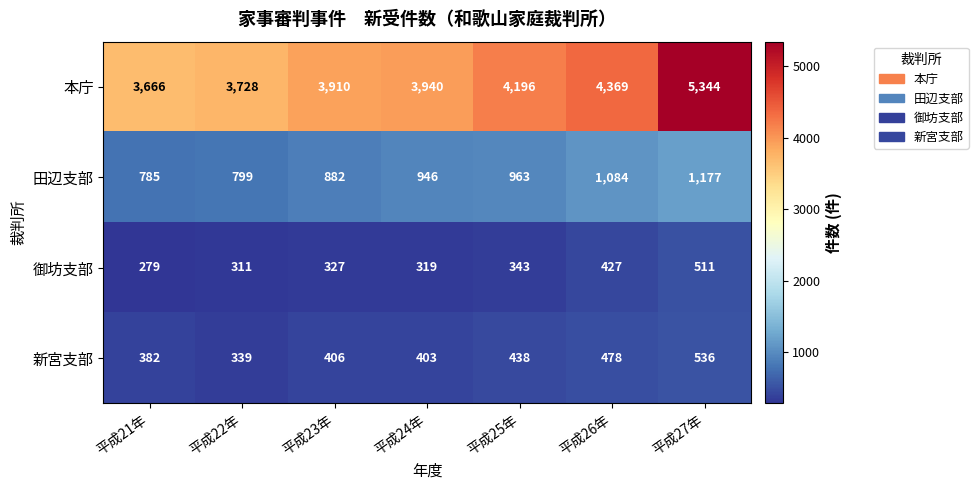

Which series has the widest spread of values?

本庁